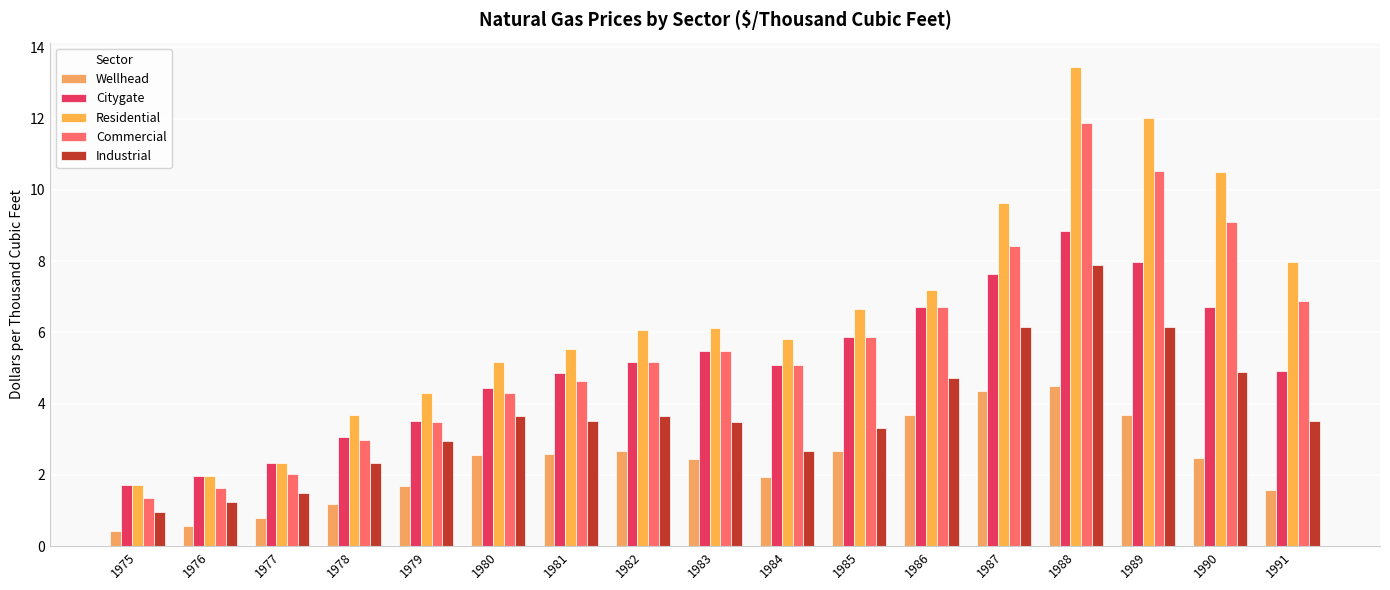

Rank the series by their maximum value, from lowest to highest.

Wellhead, Industrial, Citygate, Commercial, Residential